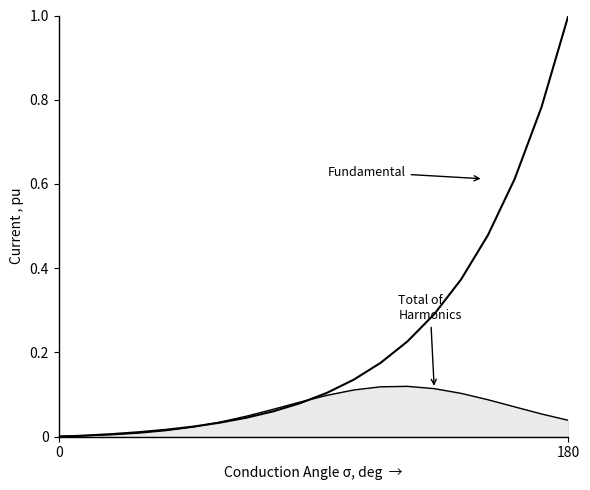

The Total of Harmonics series shows 0.2 at 14. True or false?

False